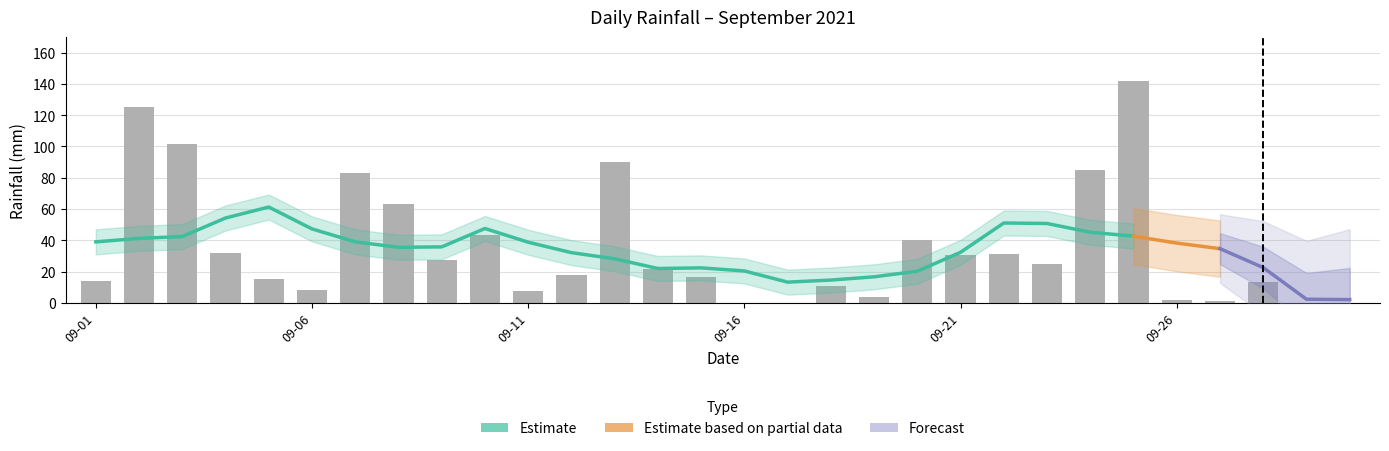

What is the sum of all values?

1052.8